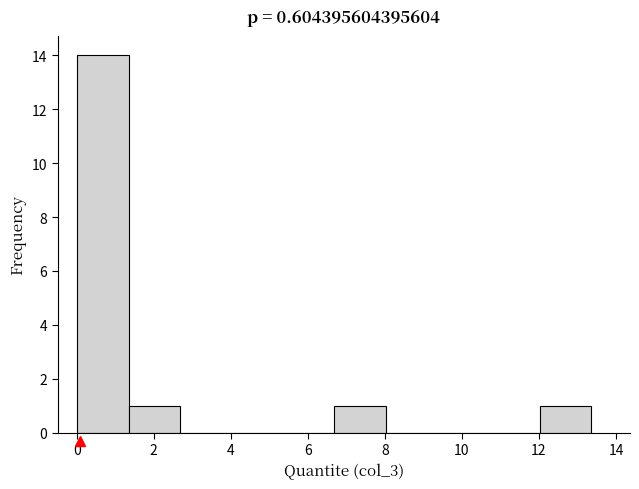

What is the height of the bar covering 0.0 to 1.4 on the x-axis? Neither the bar edges nor the heights are printed on the chart, so give them approximately, as read against the axes.

14